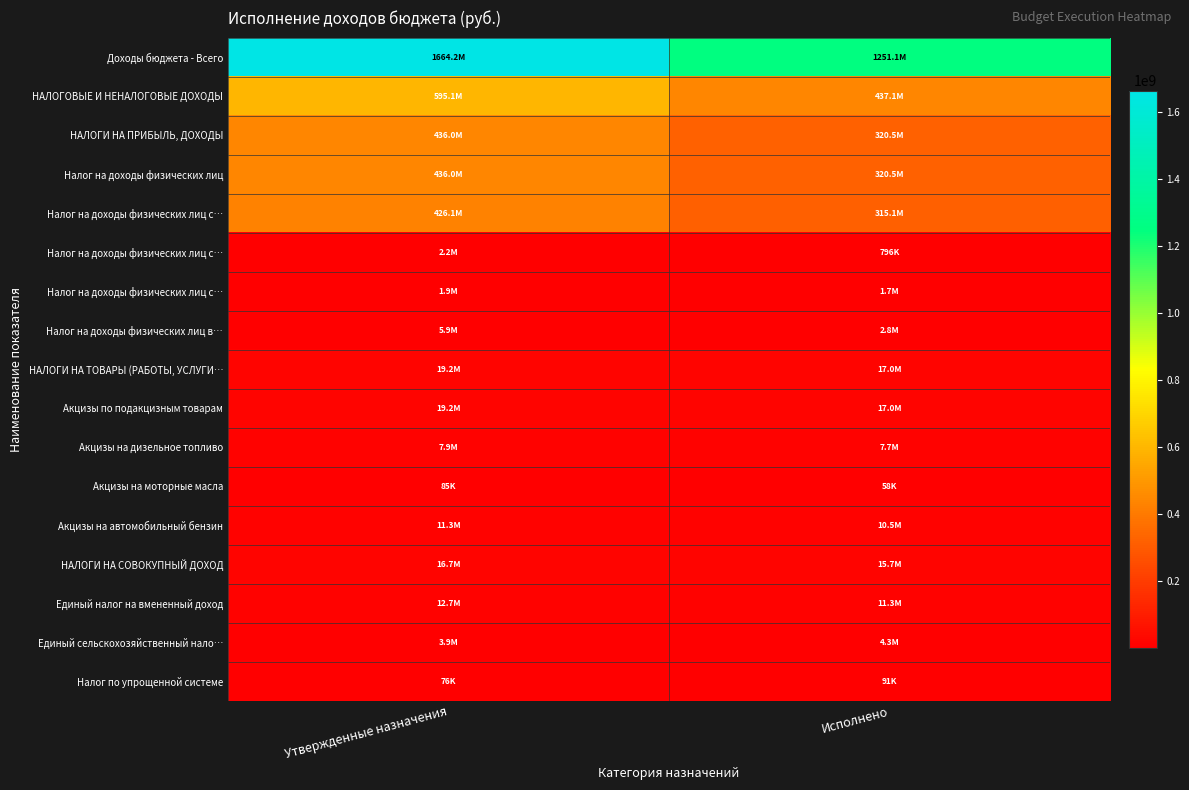

At which category does the chart reach its peak across all series?

Утвержденные назначения